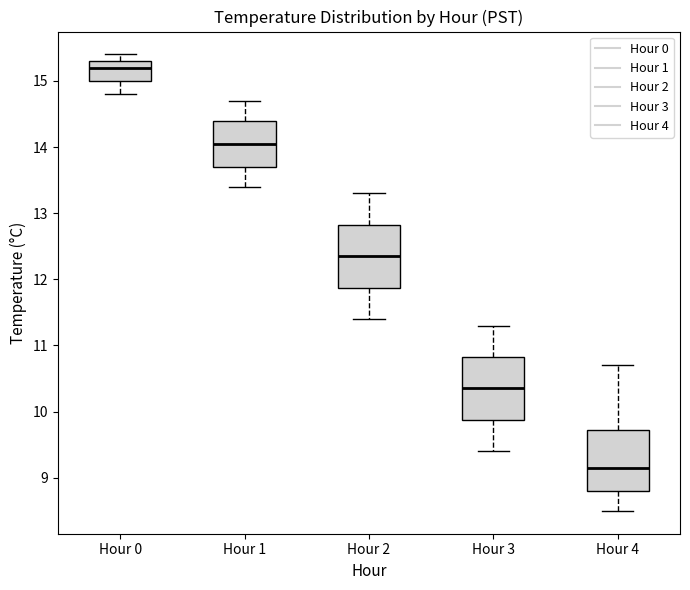

Where does the lower whisker of the box for Hour 4 end on the y-axis? The values are not printed on the chart, so give them approximately, as read against the axis.

8.5